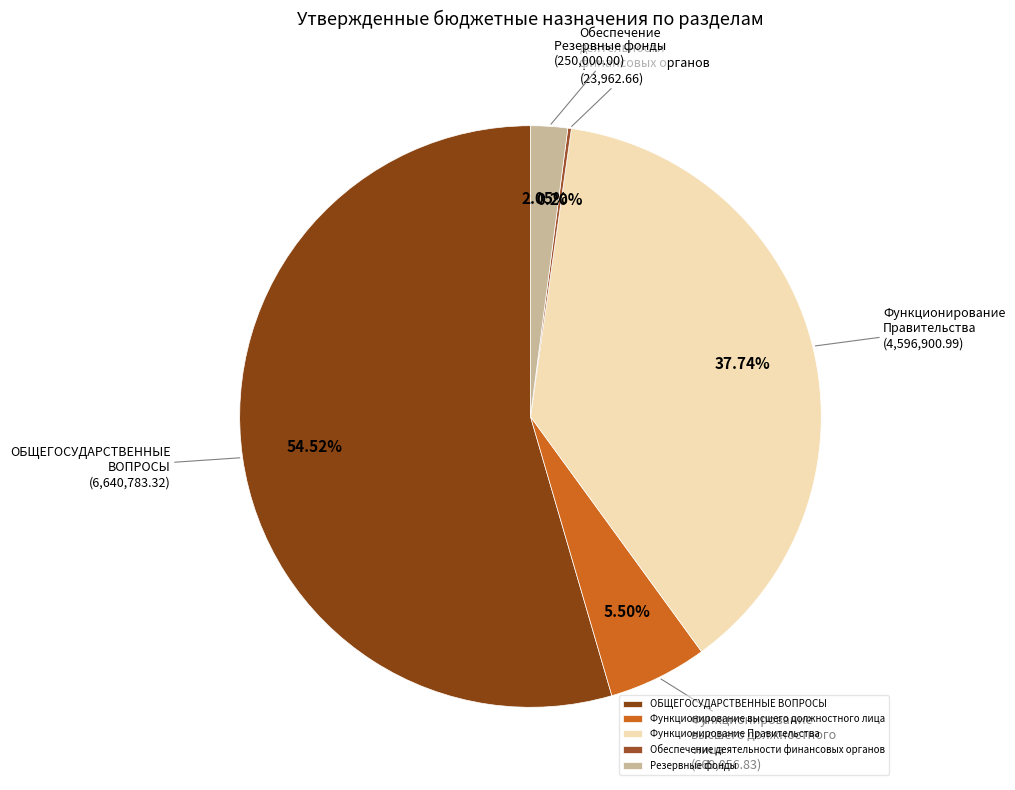

What is the largest slice in the pie chart?

ОБЩЕГОСУДАРСТВЕННЫЕ ВОПРОСЫ